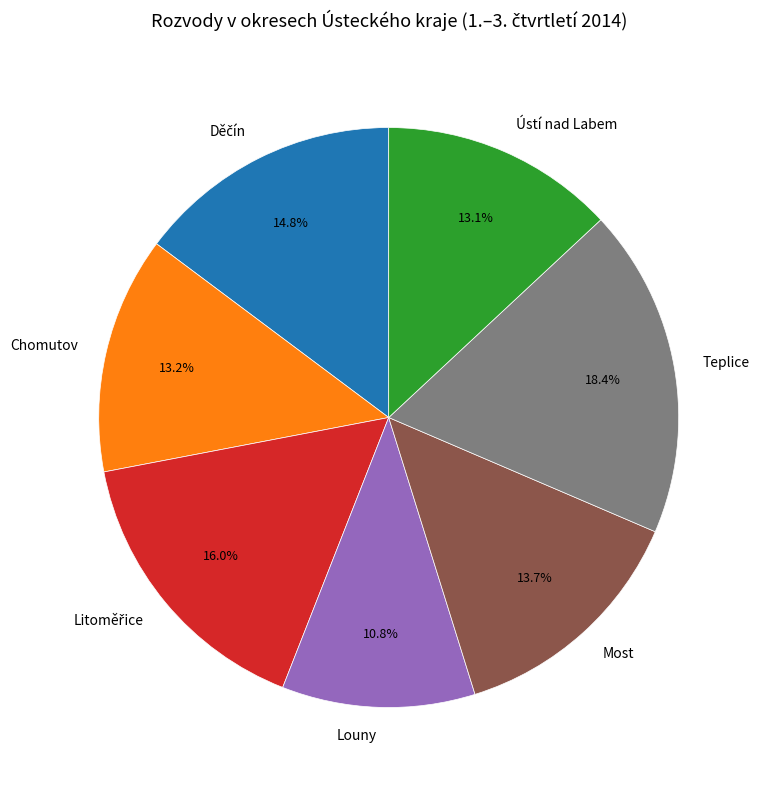

To the nearest percent, what percentage of the pie is Ústí nad Labem?

13%